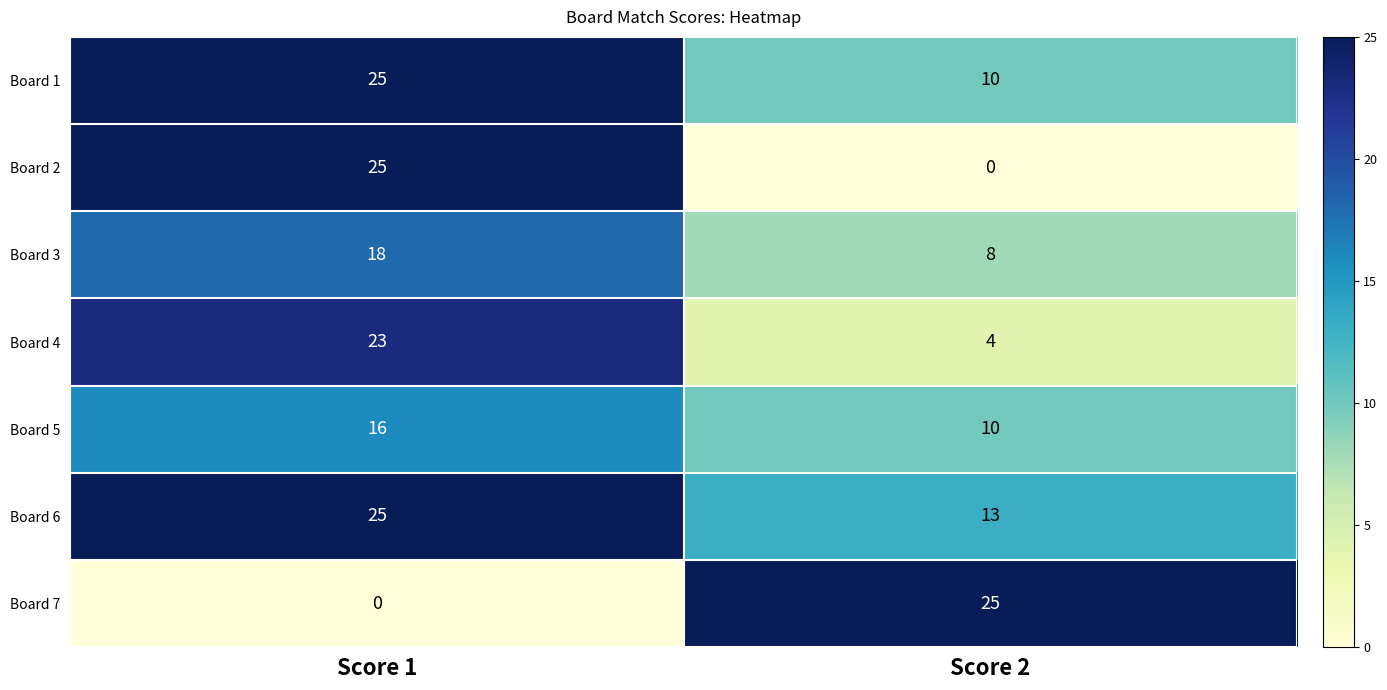

Which series has the largest total across all categories?

Board 6